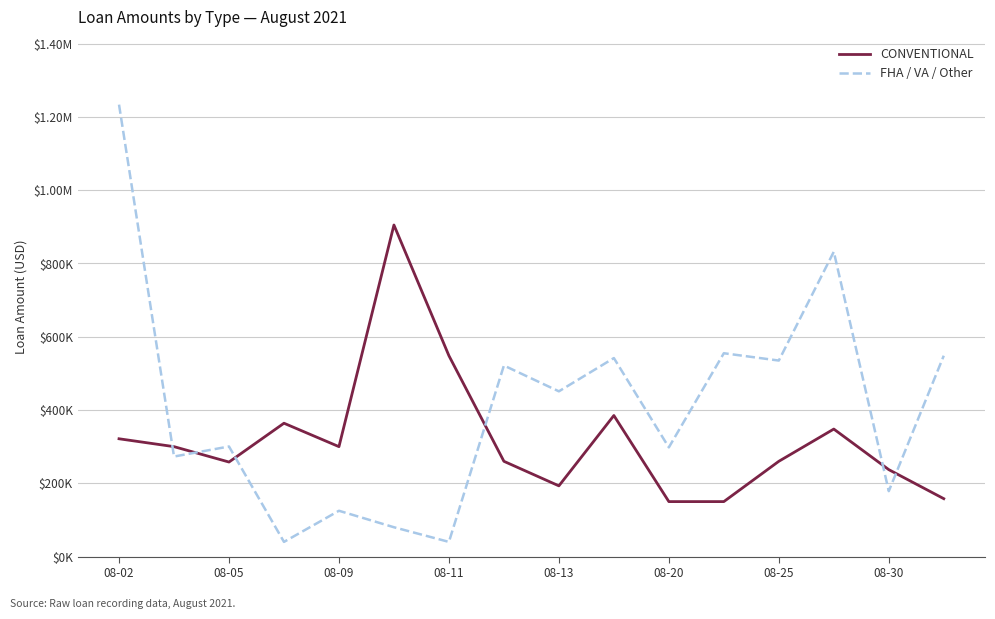

Reading left to right, what are all the values shown in this chart?

CONVENTIONAL: 321500.0	300000.0	258000.0	363948.0	300000.0	905000.0	548250.0	260000.0	193000.0	385000.0	150000.0	150000.0	260000.0	348000.0	237257.0	158000.0
FHA / VA / Other: 1233562.5	273000.0	300440.0	40000.0	125000.0	80000.0	40000.0	521500.0	451000.0	541800.0	298000.0	555000.0	535000.0	832000.0	178500.0	548250.0